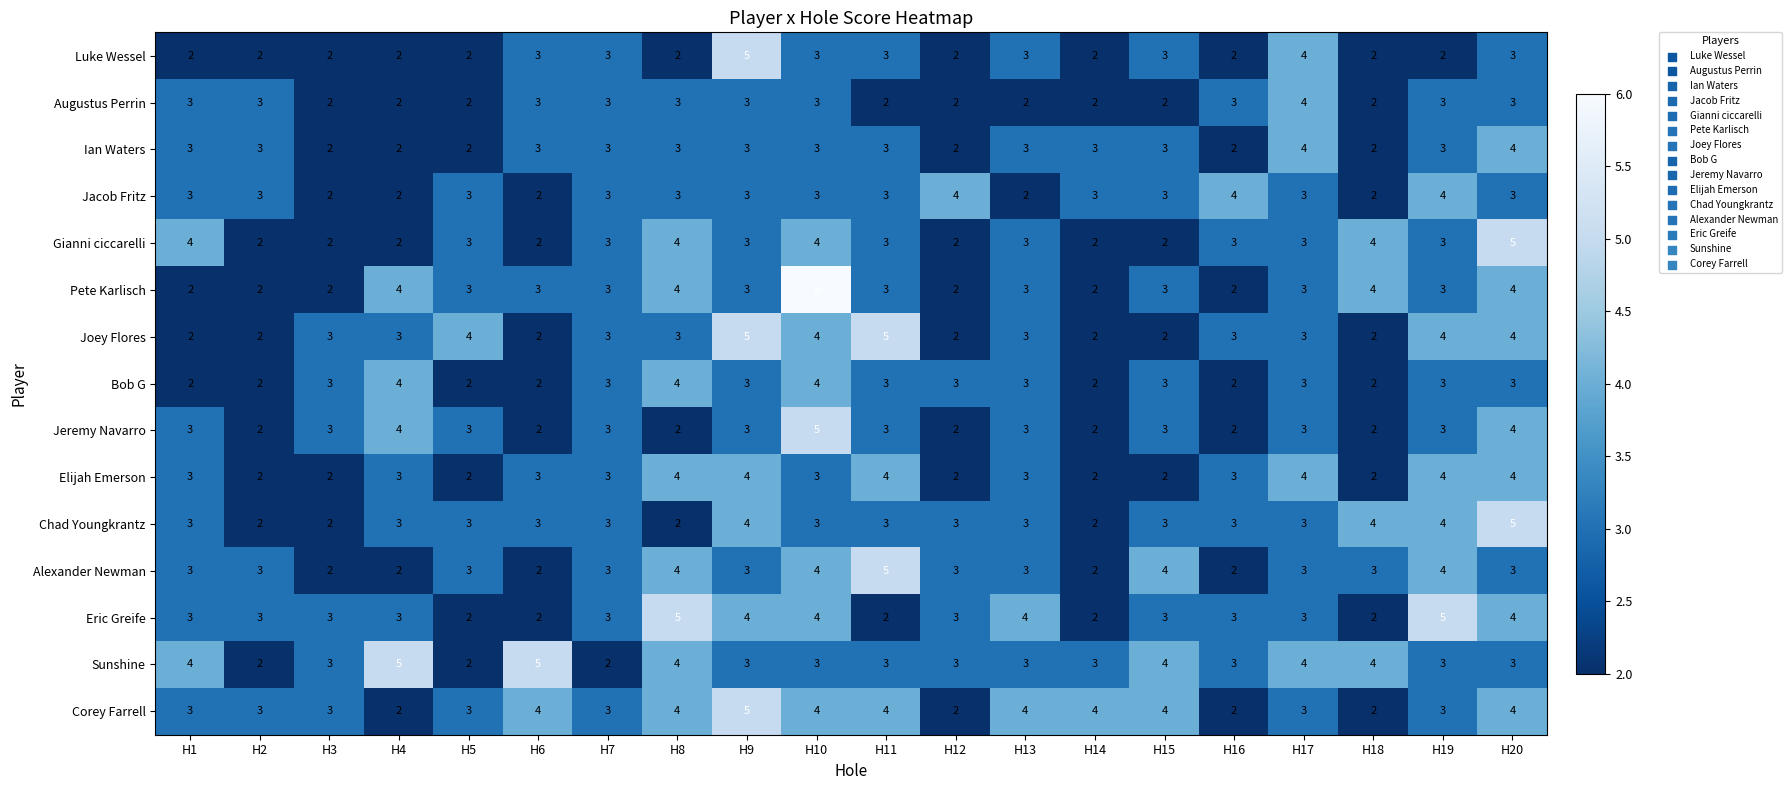

What is the total value across all series at H8?

51